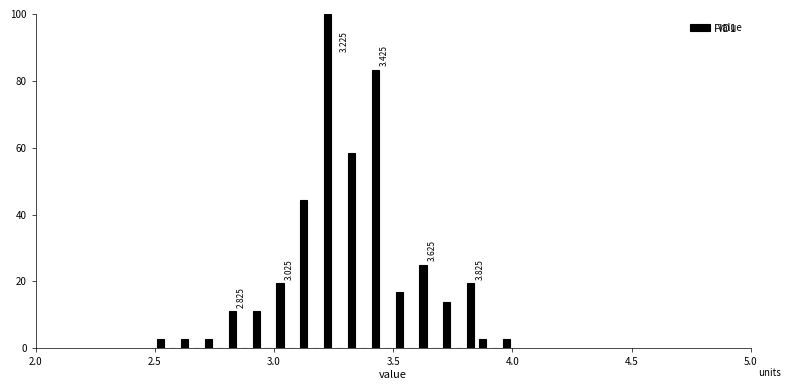

Read against the x-axis, roughly where is the centre of the tallest bar?

3.25